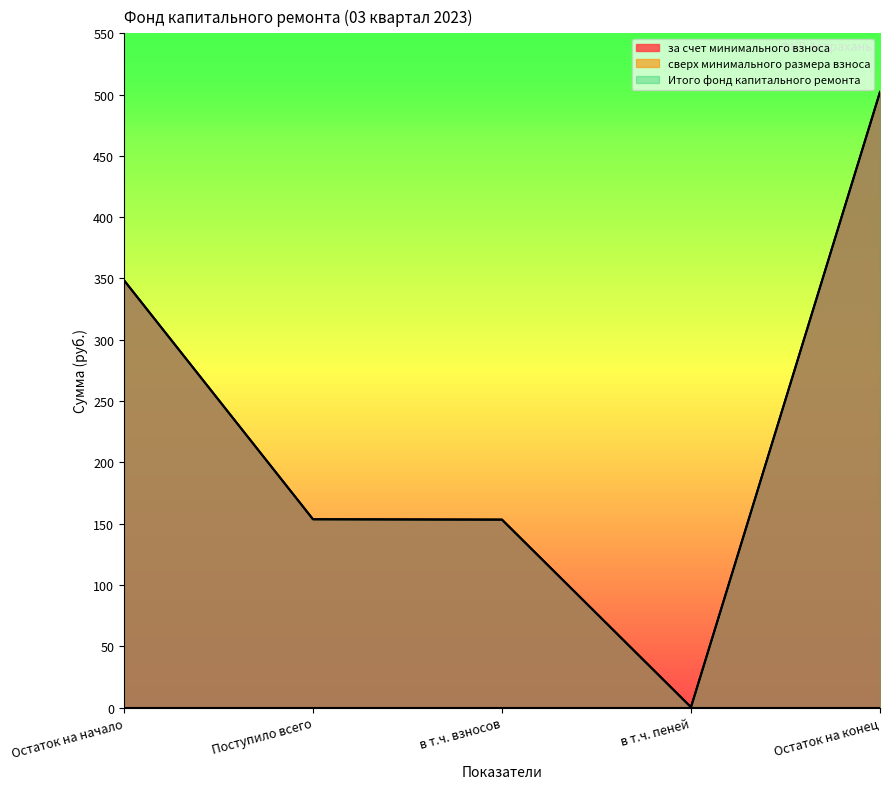

Reading left to right, extract all data points from this chart.

за счет минимального взноса: 348.6	153.6	153.3	0.3	502.2
Итого фонд капитального ремонта: 348.6	153.6	153.3	0.3	502.2